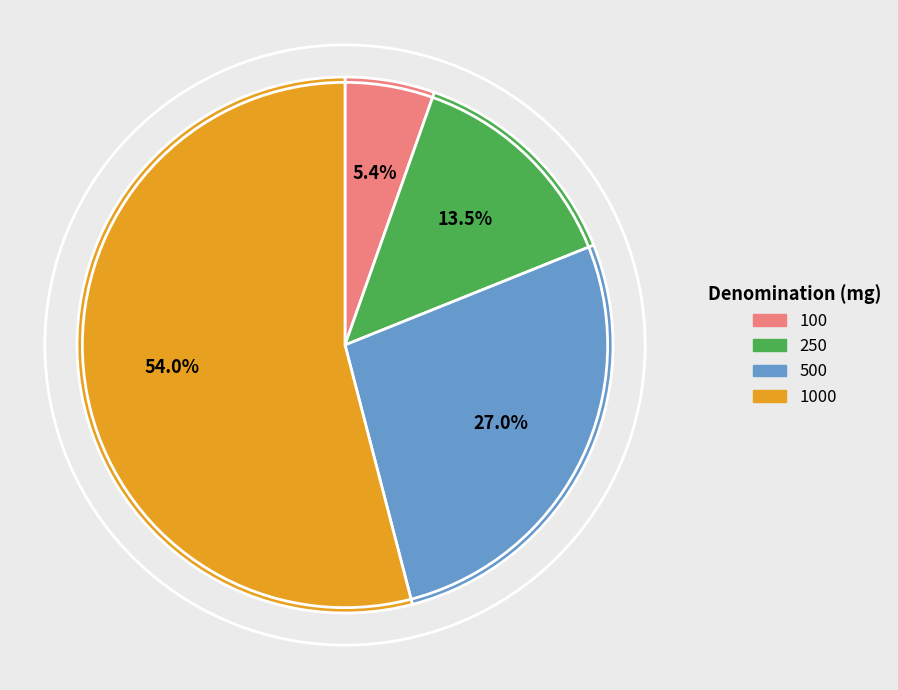

Does any single category account for the majority?

Yes